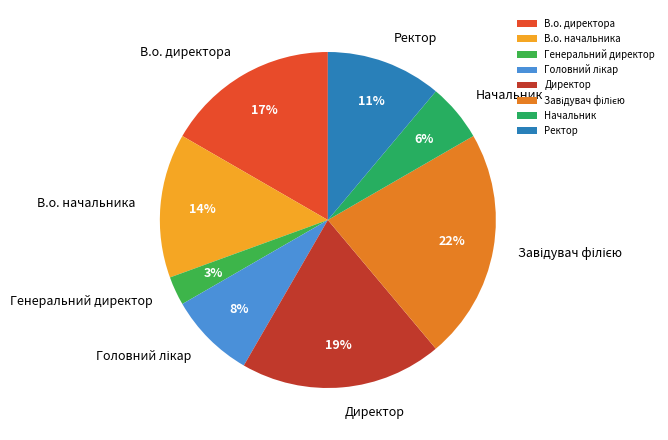

Which has a higher value, В.о. директора or Генеральний директор?

В.о. директора